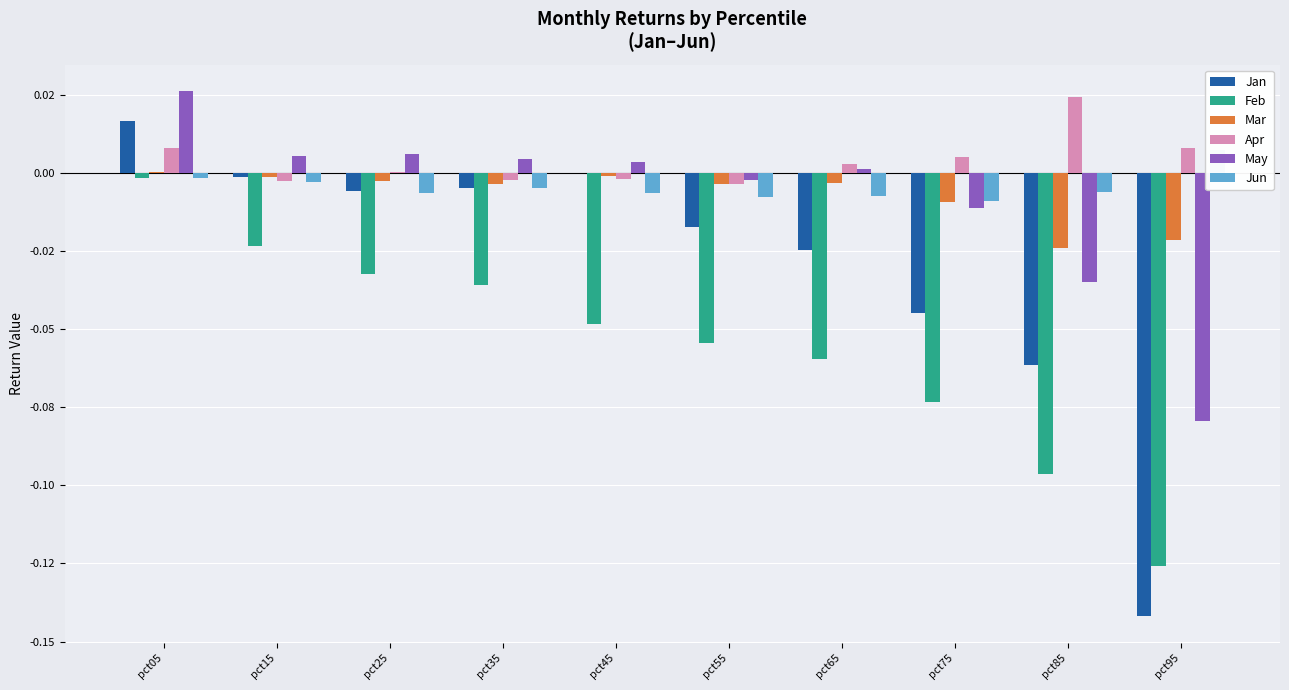

What is the sum of all May values?

-0.1